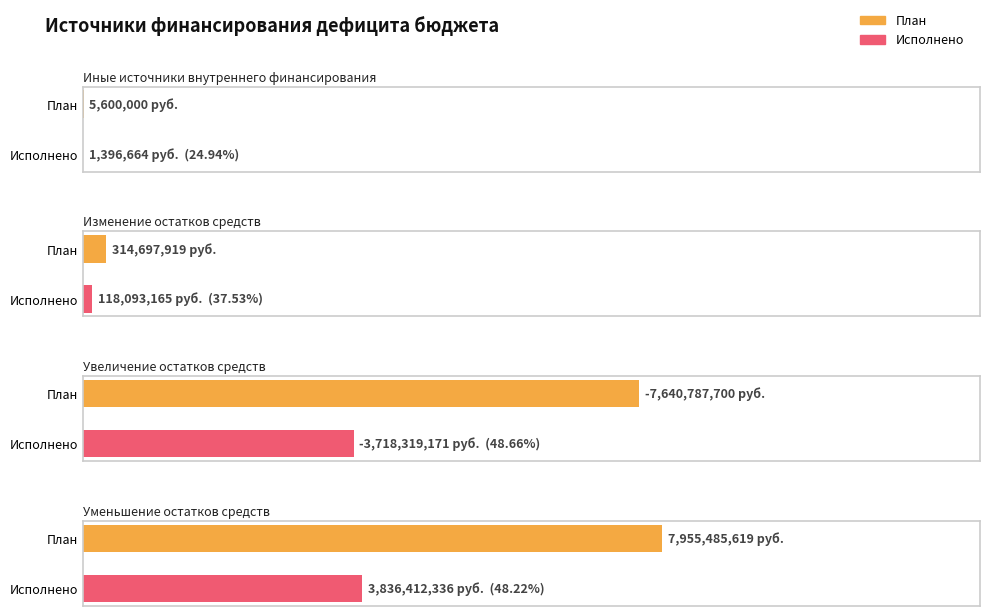

How many data points in План are less than 314697918?

2